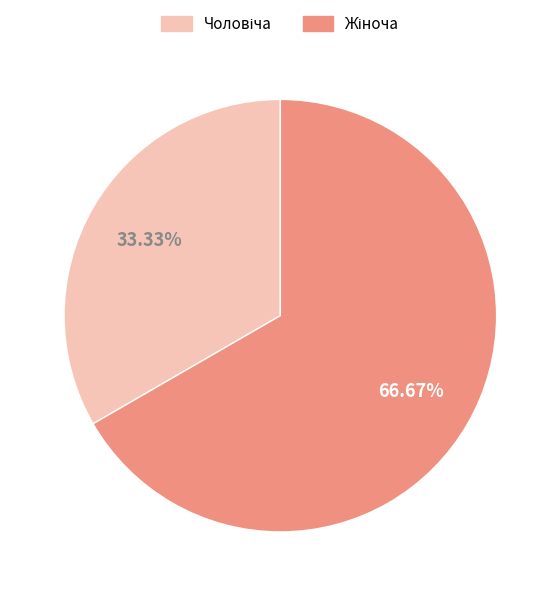

Is there any slice that represents more than half of the pie?

Yes